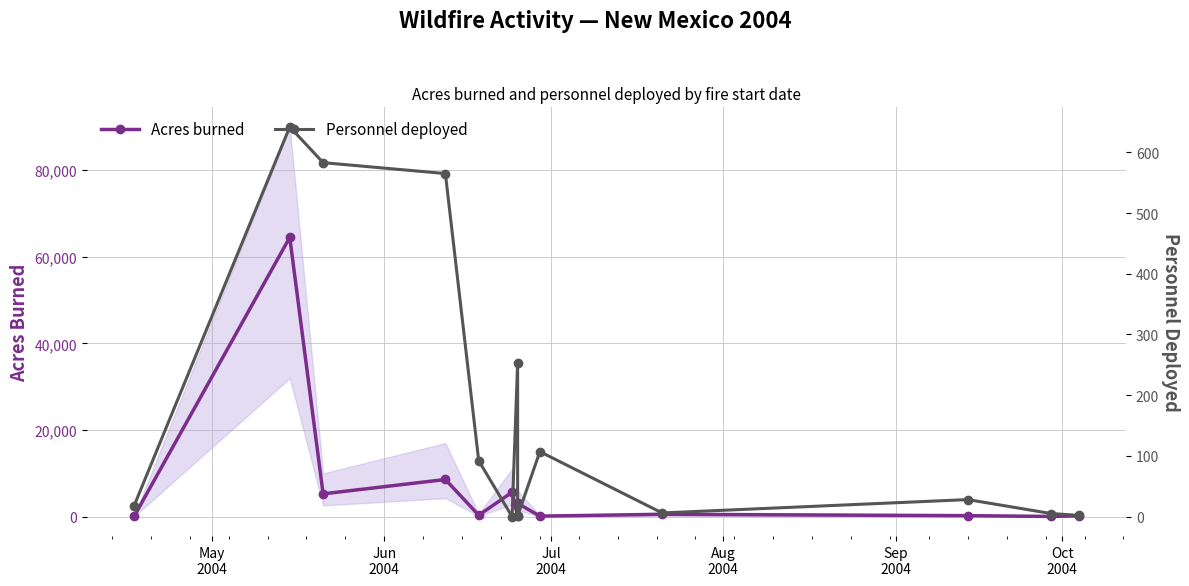

True or false: Acres burned has more than 2 points higher than both neighbors.

True